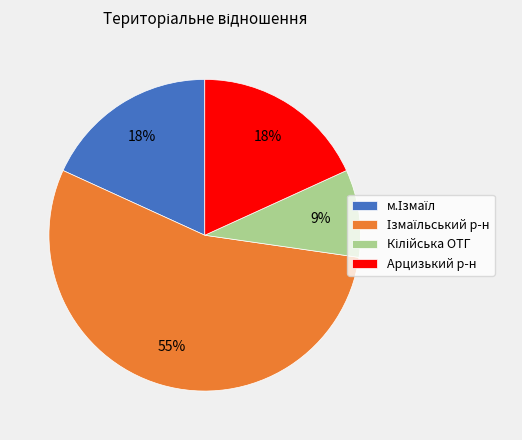

To the nearest percent, what portion does Арцизький р-н represent?

18%